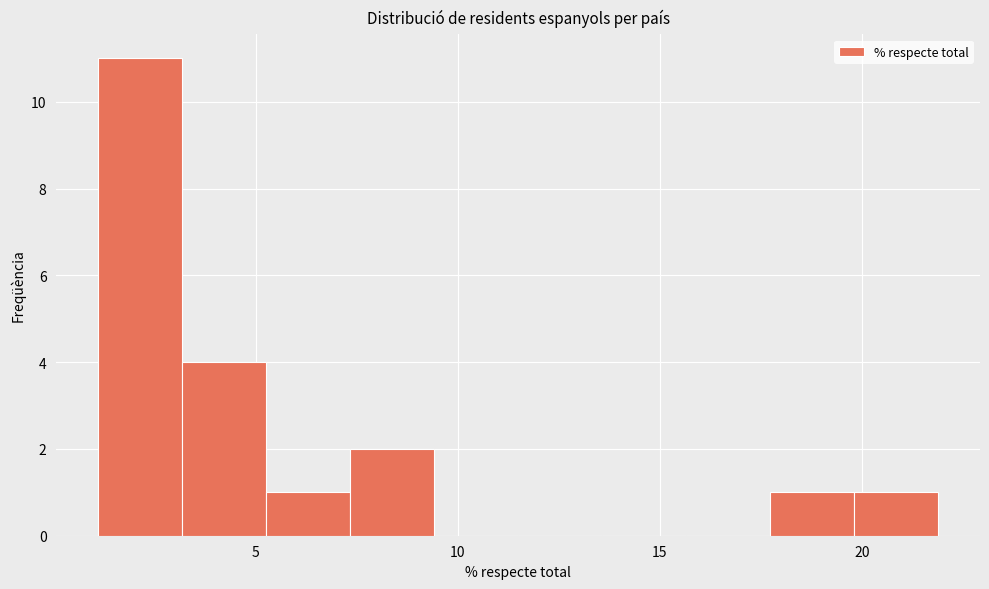

Reading left to right, transcribe this chart: for each bar, give the range it covers on the x-axis and its height. Neither the bar edges nor the heights are printed on the chart, so give them approximately, as read against the axes.

1.0 to 3.0: 11
3.0 to 5.5: 4
5.5 to 7.5: 1
7.5 to 9.5: 2
9.5 to 11.5: 0
11.5 to 13.5: 0
13.5 to 15.5: 0
15.5 to 17.5: 0
17.5 to 20.0: 1
20.0 to 22.0: 1